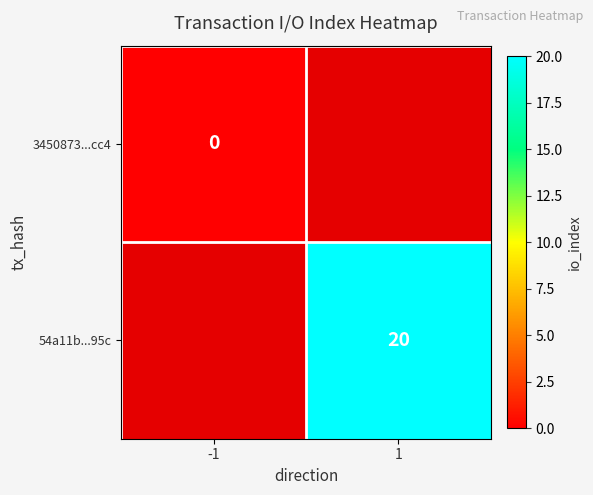

True or false: 54a11b...95c has a value of 20 at 1.

True